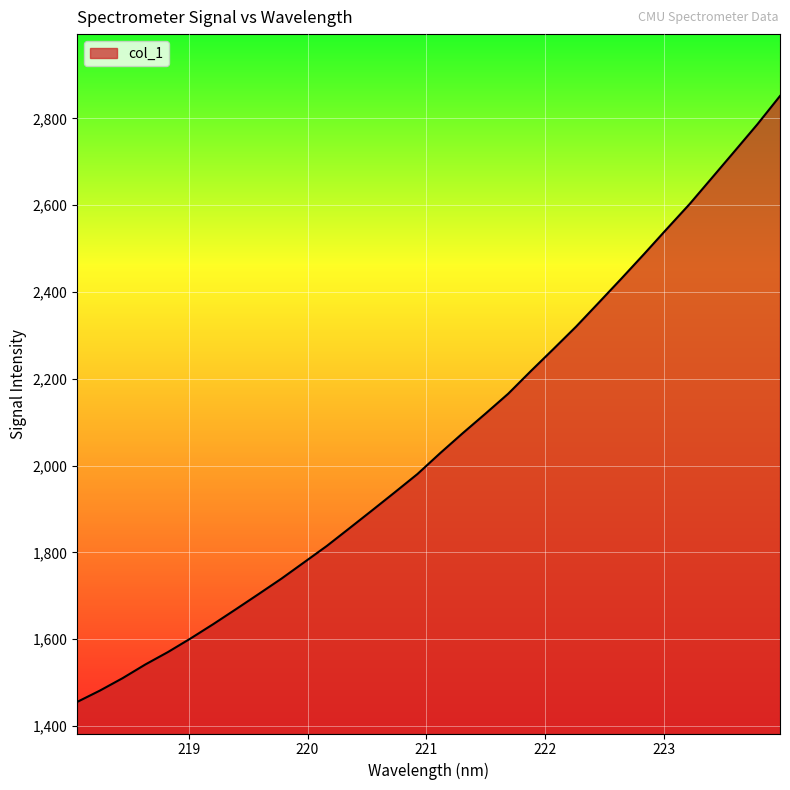

What is the difference between the maximum and minimum values?

1396.5